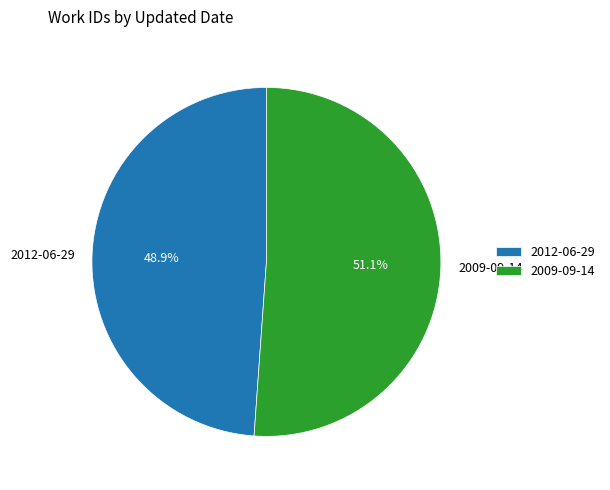

Count the number of slices in the pie.

2